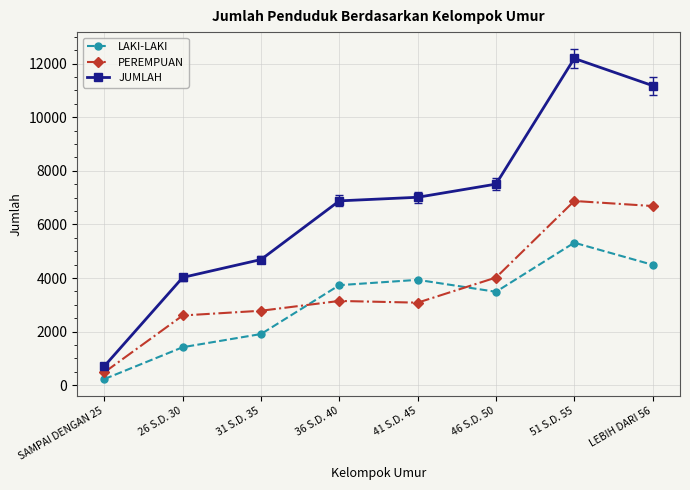

What are all the series names shown in the legend?

LAKI-LAKI, PEREMPUAN, JUMLAH